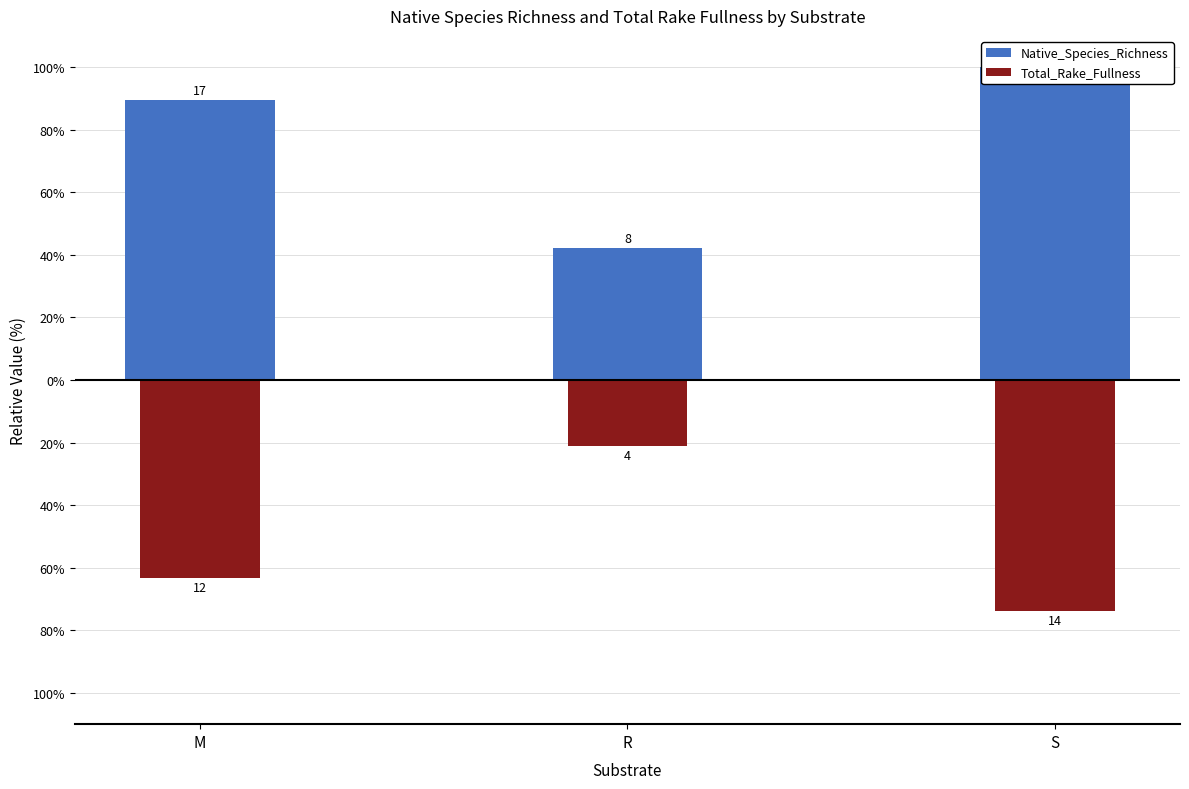

How many bars are there in total?

6